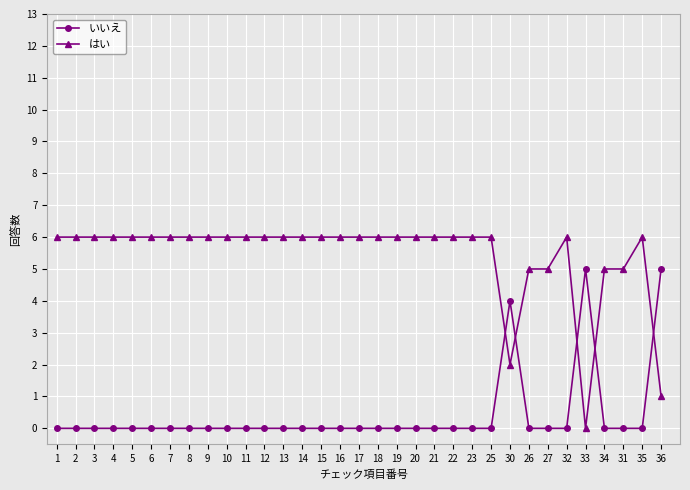

Which series ends up on top after the final intersection of いいえ and はい?

いいえ